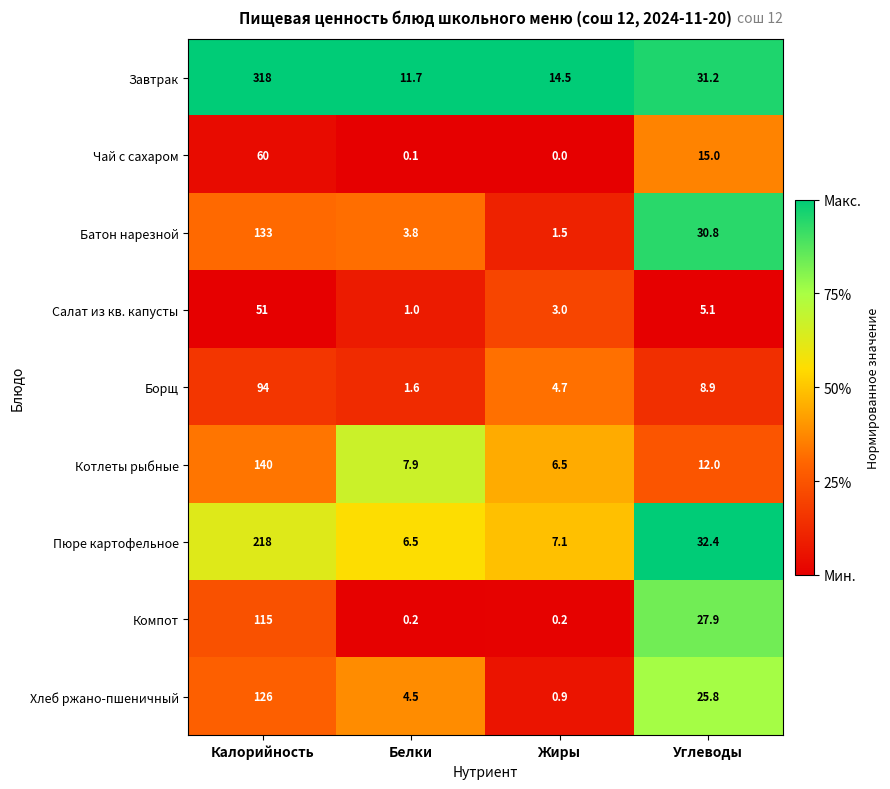

The Пюре картофельное series shows 6.5 at Белки. True or false?

True